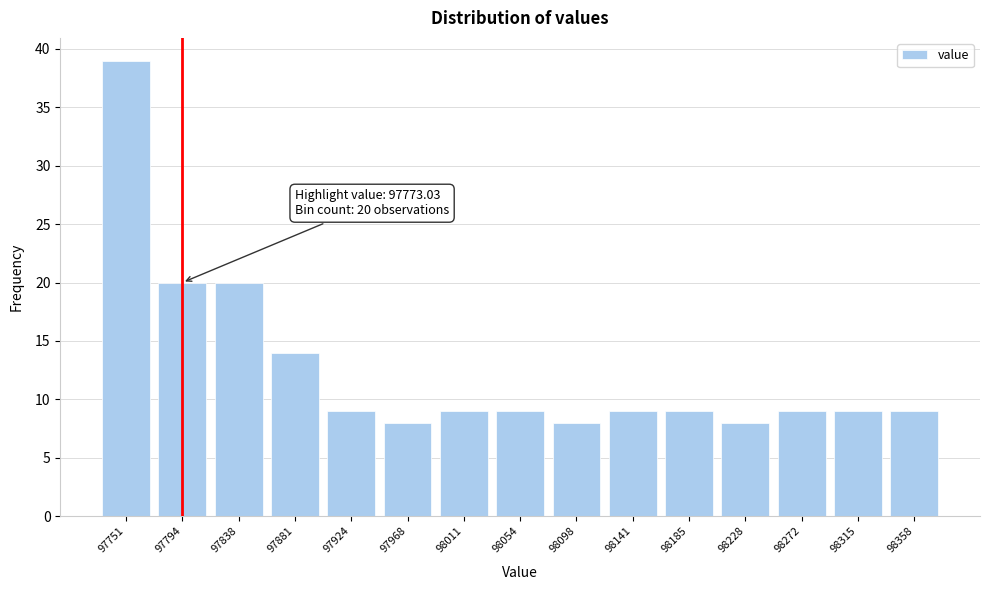

Reading right to left, transcribe all the data shown in this chart.

9	9	9	8	9	9	8	9	9	8	9	14	20	20	39